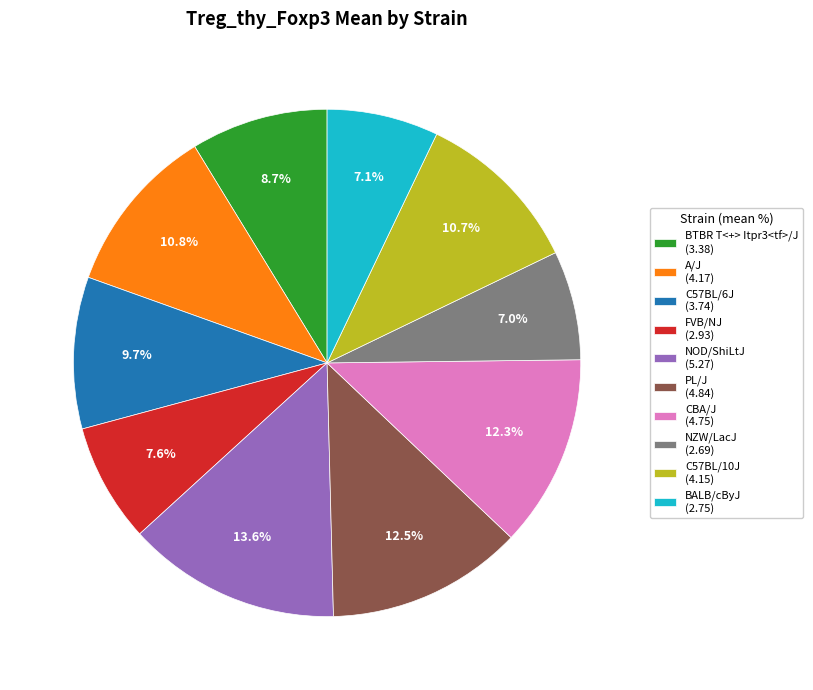

What percentage do CBA/J and C57BL/6J together represent?

22.0%